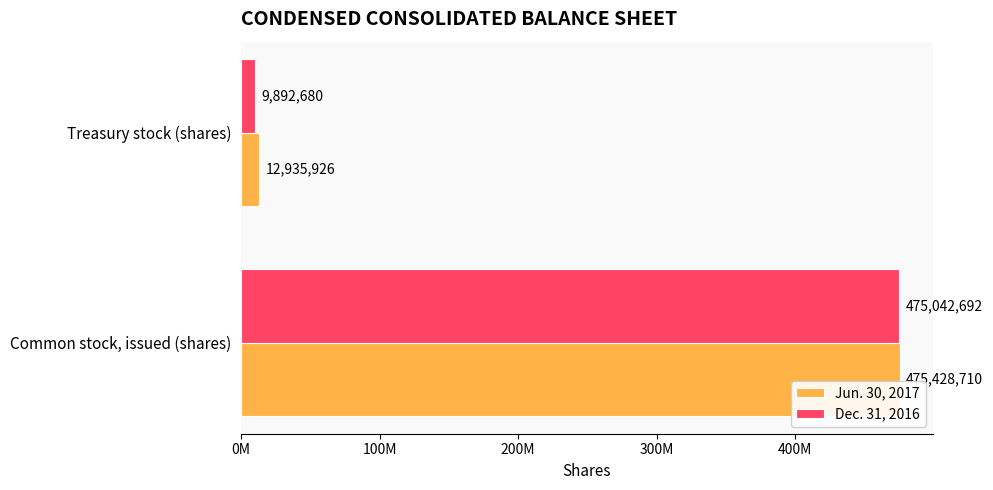

What are all the series names shown in the legend?

Jun. 30, 2017, Dec. 31, 2016